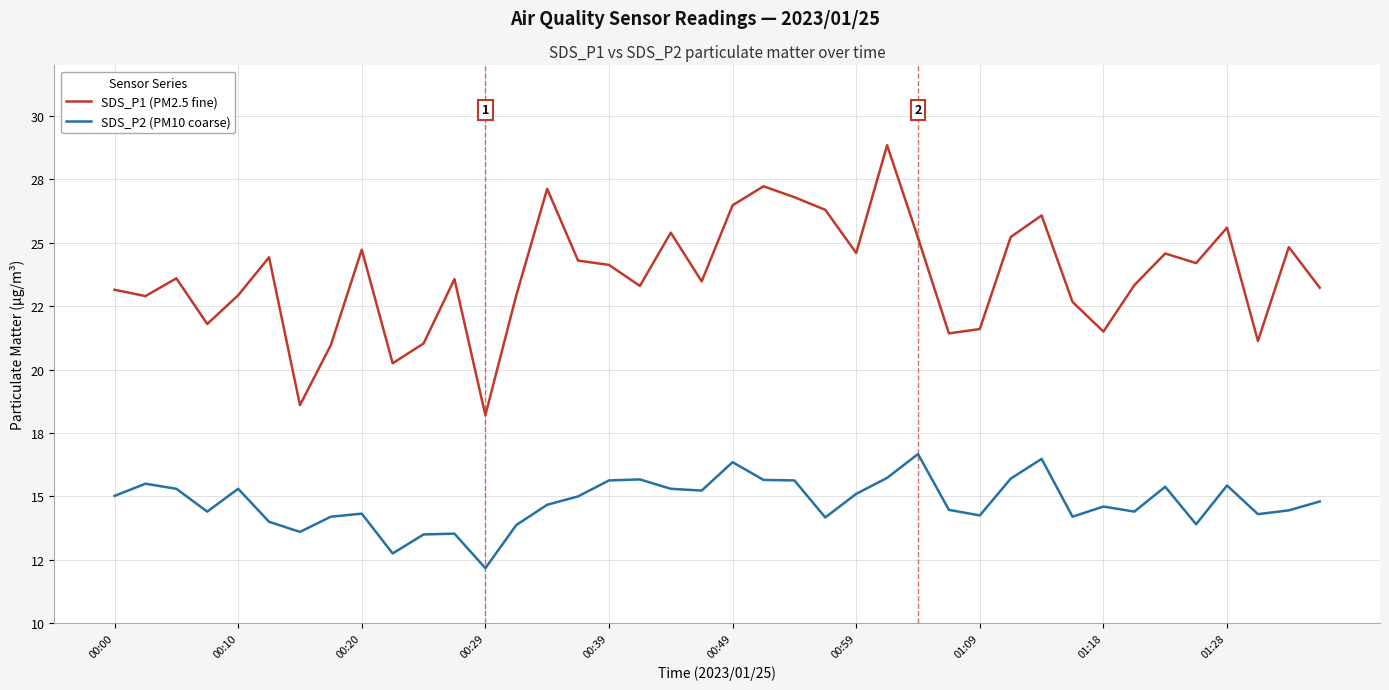

Is this an area chart (filled region under the line)?

No